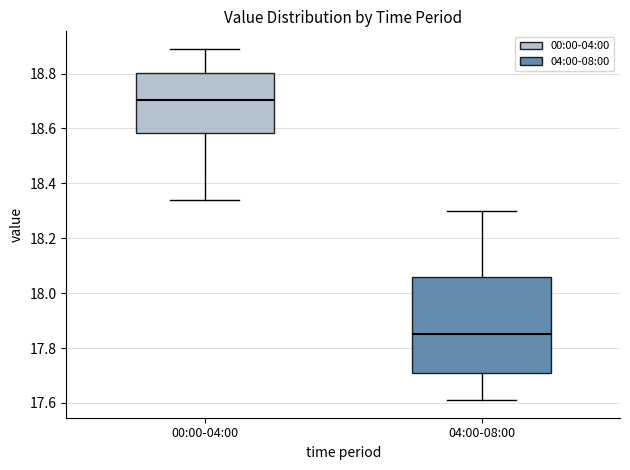

Reading left to right, read every box against the y-axis: the position of its median line, the range the box covers, and the ends of its whiskers. The values are not printed on the chart, so give them approximately, as read against the axis.

00:00-04:00: median 18.70, box 18.58 to 18.80, whiskers 18.34 to 18.90
04:00-08:00: median 17.86, box 17.70 to 18.06, whiskers 17.62 to 18.30